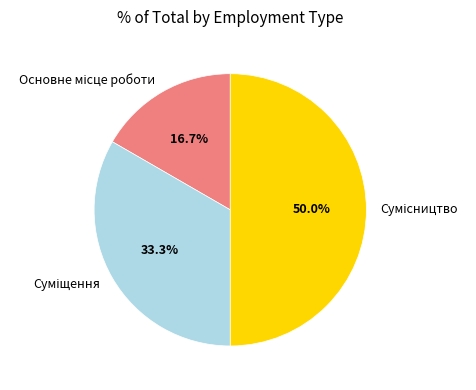

How many slices are in this pie chart?

3